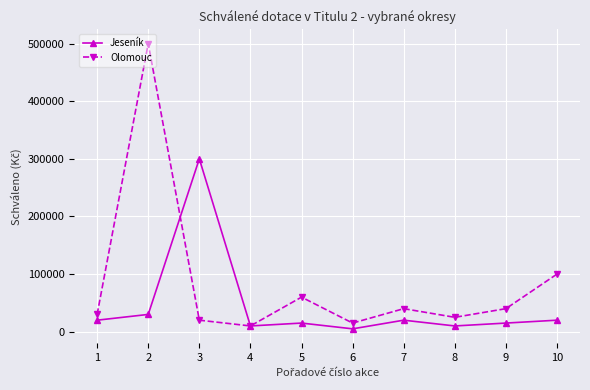

List the series in order of their peak value, lowest first.

Jeseník, Olomouc